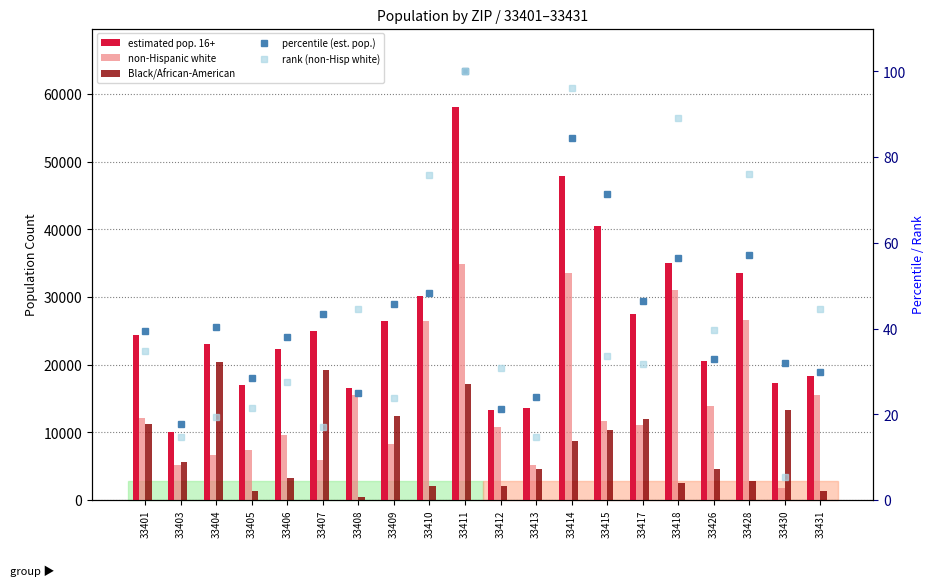

What is the difference between the second highest and second lowest values in the rank (non-Hisp white) series?

81.4